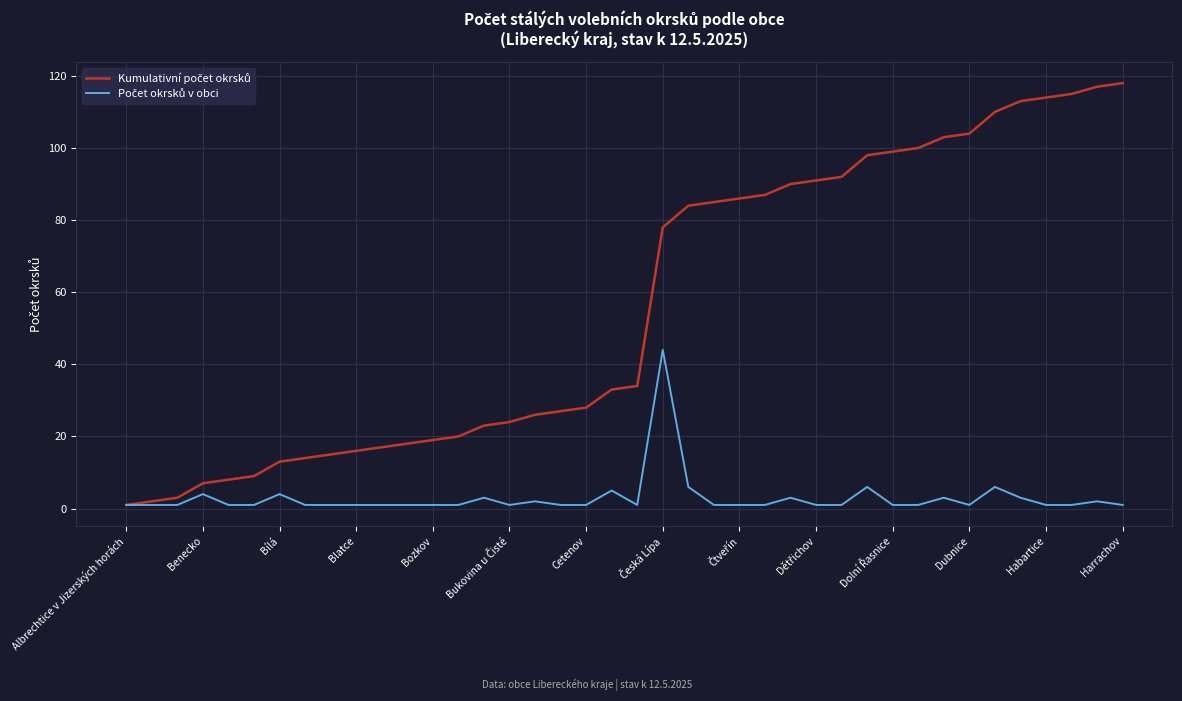

What is the maximum value shown in the chart?

118